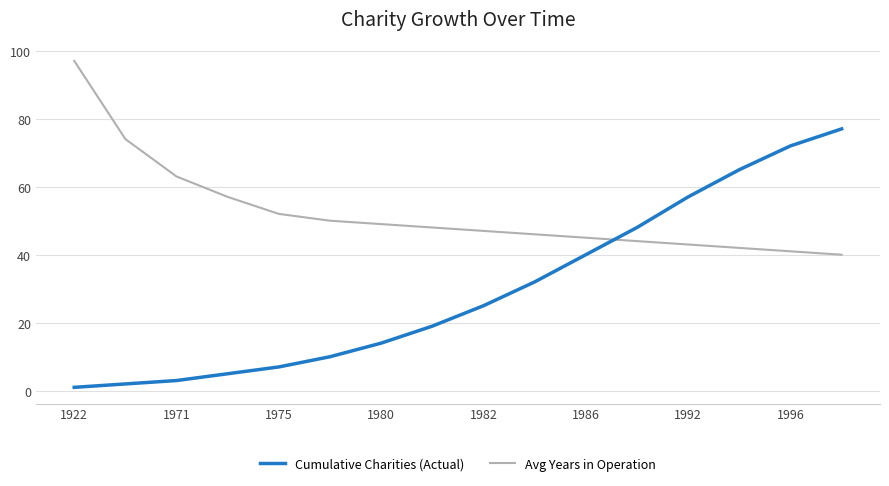

What is the minimum value shown in the chart?

1